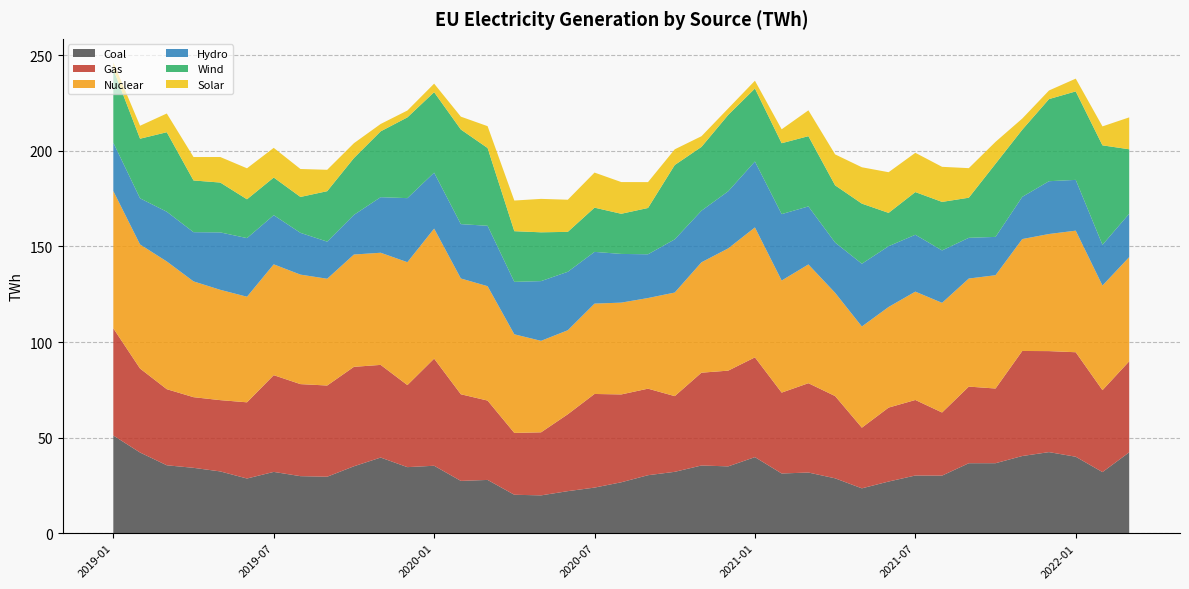

Reading left to right, what are all the values shown in this chart?

Coal: 51.1	42.2	35.5	34.2	32.3	28.6	32.1	29.9	29.6	35.0	39.6	34.6	35.3	27.4	27.9	20.1	19.8	22.0	23.9	26.6	30.4	32.1	35.4	35.0	39.8	31.2	31.8	28.7	23.5	27.0	30.2	30.1	36.6	36.6	40.4	42.4	40.0	32.0	42.3
Gas: 56.1	43.9	39.8	37.0	37.3	39.9	50.6	48.1	47.7	52.0	48.5	42.9	56.0	45.3	41.5	32.4	33.0	40.2	49.0	46.0	45.3	39.6	48.5	50.1	52.2	42.3	46.7	43.0	31.7	38.7	39.5	33.0	40.1	39.1	55.0	52.8	54.7	42.9	47.6
Nuclear: 71.8	64.9	66.8	60.6	57.7	55.2	58.0	57.3	55.9	58.8	58.7	64.3	68.0	60.6	59.9	51.6	47.9	44.0	47.3	48.0	47.4	54.2	57.8	64.0	68.0	58.6	62.1	54.0	52.9	52.6	56.7	57.4	56.5	59.3	58.5	61.3	63.6	54.7	54.5
Hydro: 25.3	24.1	26.0	25.7	30.0	30.7	25.7	21.9	19.4	20.7	29.1	33.5	29.3	28.4	31.6	27.4	31.2	30.6	27.1	25.5	22.9	27.8	27.0	29.9	34.5	34.7	30.4	26.3	32.8	31.8	29.8	27.4	21.3	20.0	22.1	27.6	26.6	21.3	22.7
Wind: 38.5	31.2	41.6	27.1	26.1	20.3	19.7	18.8	26.4	29.7	34.4	42.2	42.1	49.5	40.7	26.5	25.5	20.9	23.1	21.0	24.2	38.9	33.4	39.9	38.2	37.1	36.8	29.9	31.4	17.4	22.3	25.4	21.0	38.3	35.1	43.0	46.3	52.0	33.7
Solar: 3.5	6.8	9.8	12.3	13.4	16.2	15.5	14.6	11.2	7.8	3.9	3.6	4.5	6.7	11.4	16.0	17.5	16.8	18.4	16.6	13.5	8.2	5.6	3.4	4.1	7.3	13.5	16.2	19.0	21.3	20.6	18.4	15.5	11.4	5.8	4.5	6.7	9.9	16.7